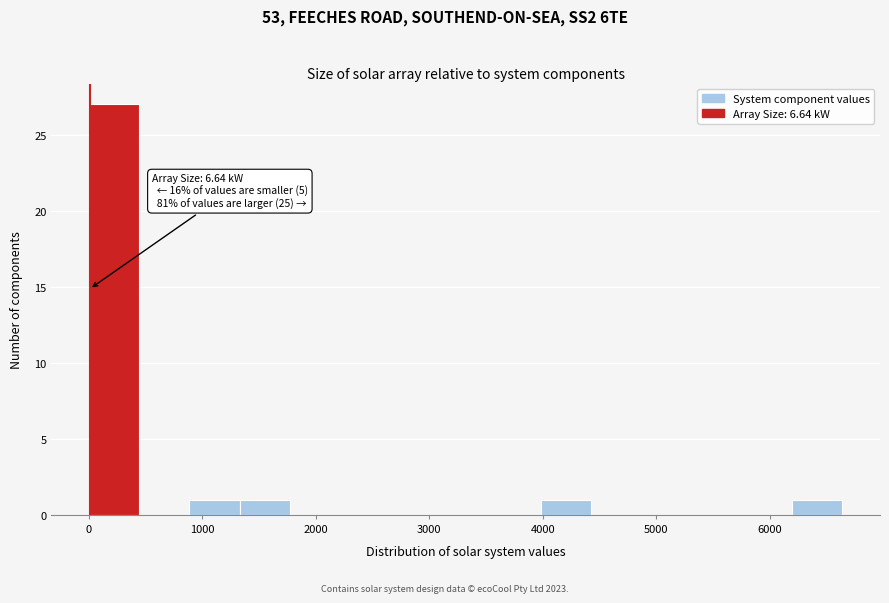

Over which range of the x-axis is the bar tallest?

0 to 400